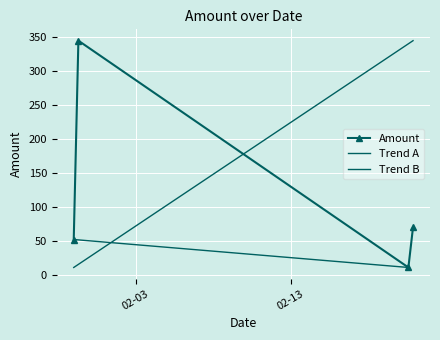

How many interior local valleys (lower than both neighbors) does the data have?

1